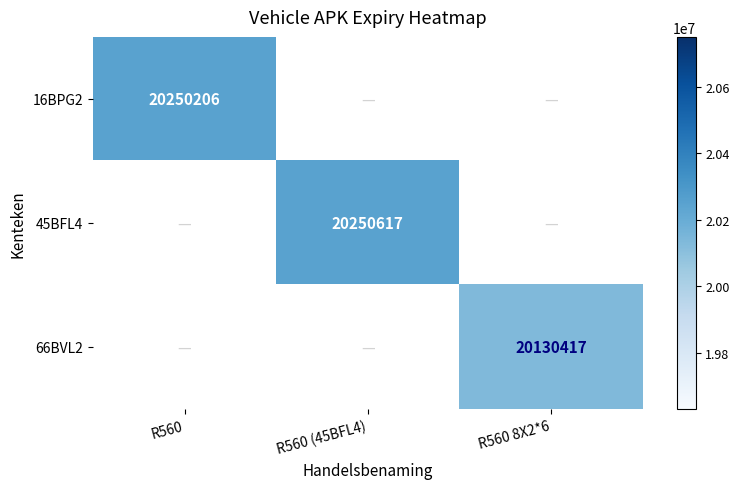

What is the minimum value shown in the chart?

20130417.0